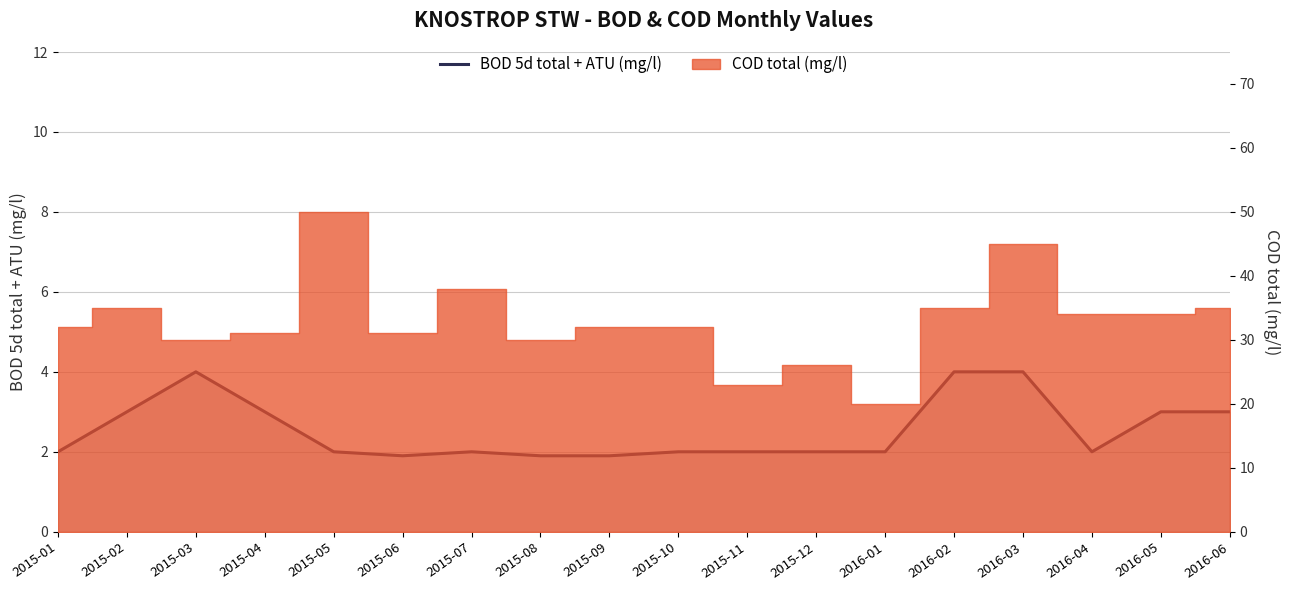

True or false: the data shows 3.1 at 2015-05.

False